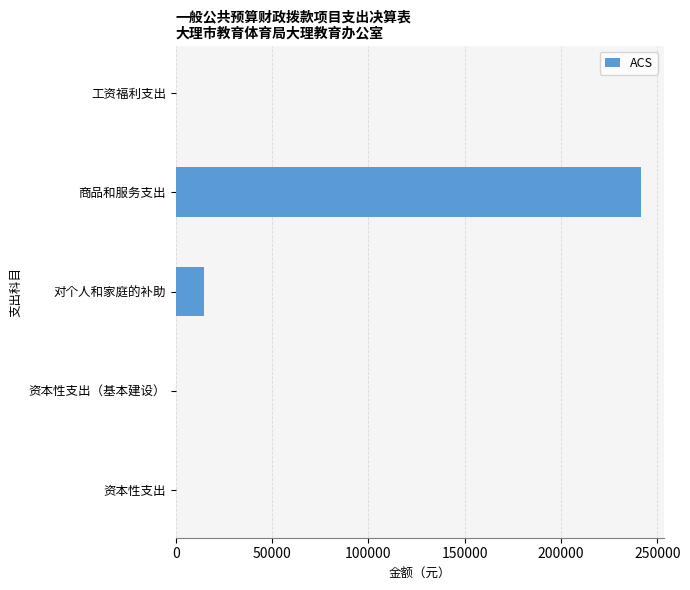

At which label is the value closest to 120614?

对个人和家庭的补助